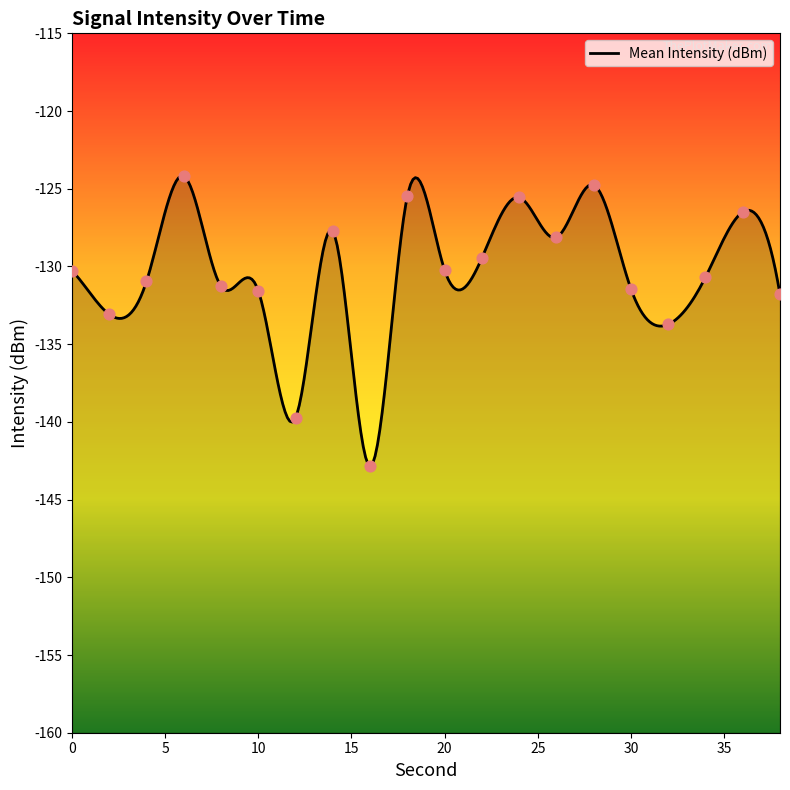

Which has a higher value, 34 or 6?

6